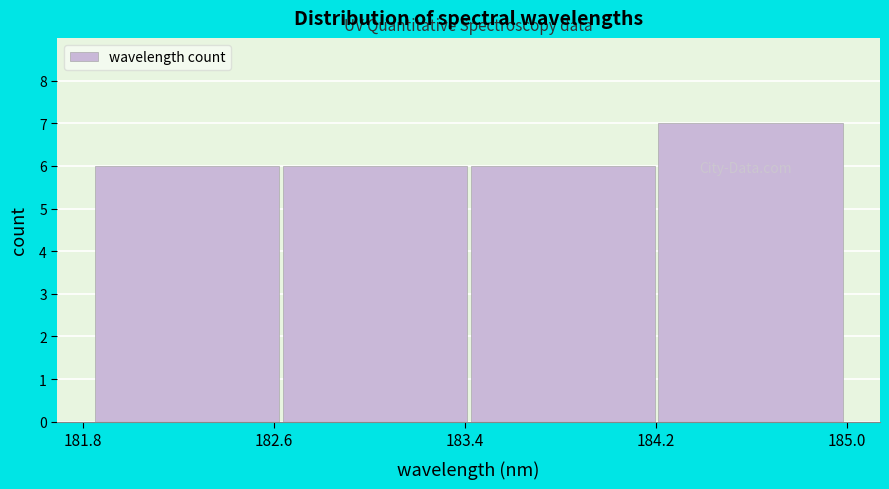

Reading left to right, list every bar in this chart as the range it spans on the x-axis followed by its height. Neither the bar edges nor the heights are printed on the chart, so give them approximately, as read against the axes.

181.8 to 182.6: 6
182.6 to 183.4: 6
183.4 to 184.2: 6
184.2 to 185.0: 7